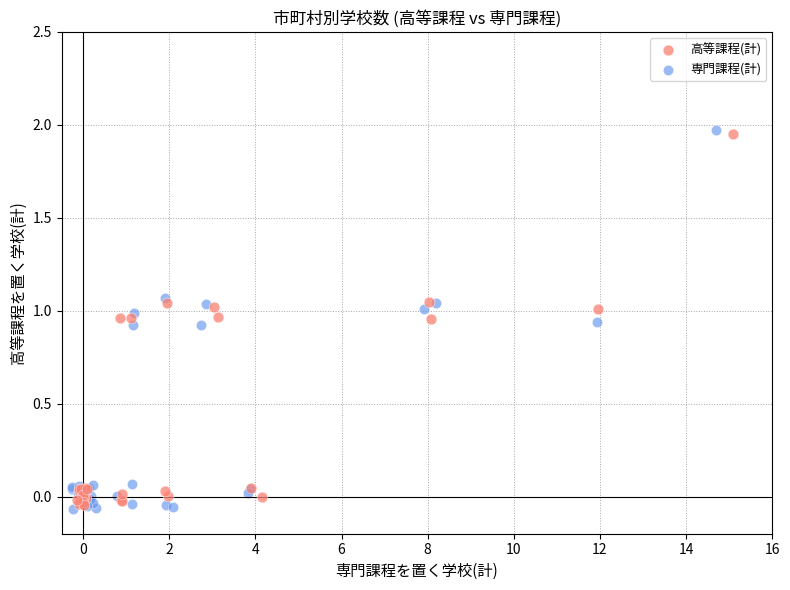

Which series has the largest Y range (max minus min)?

専門課程(計)